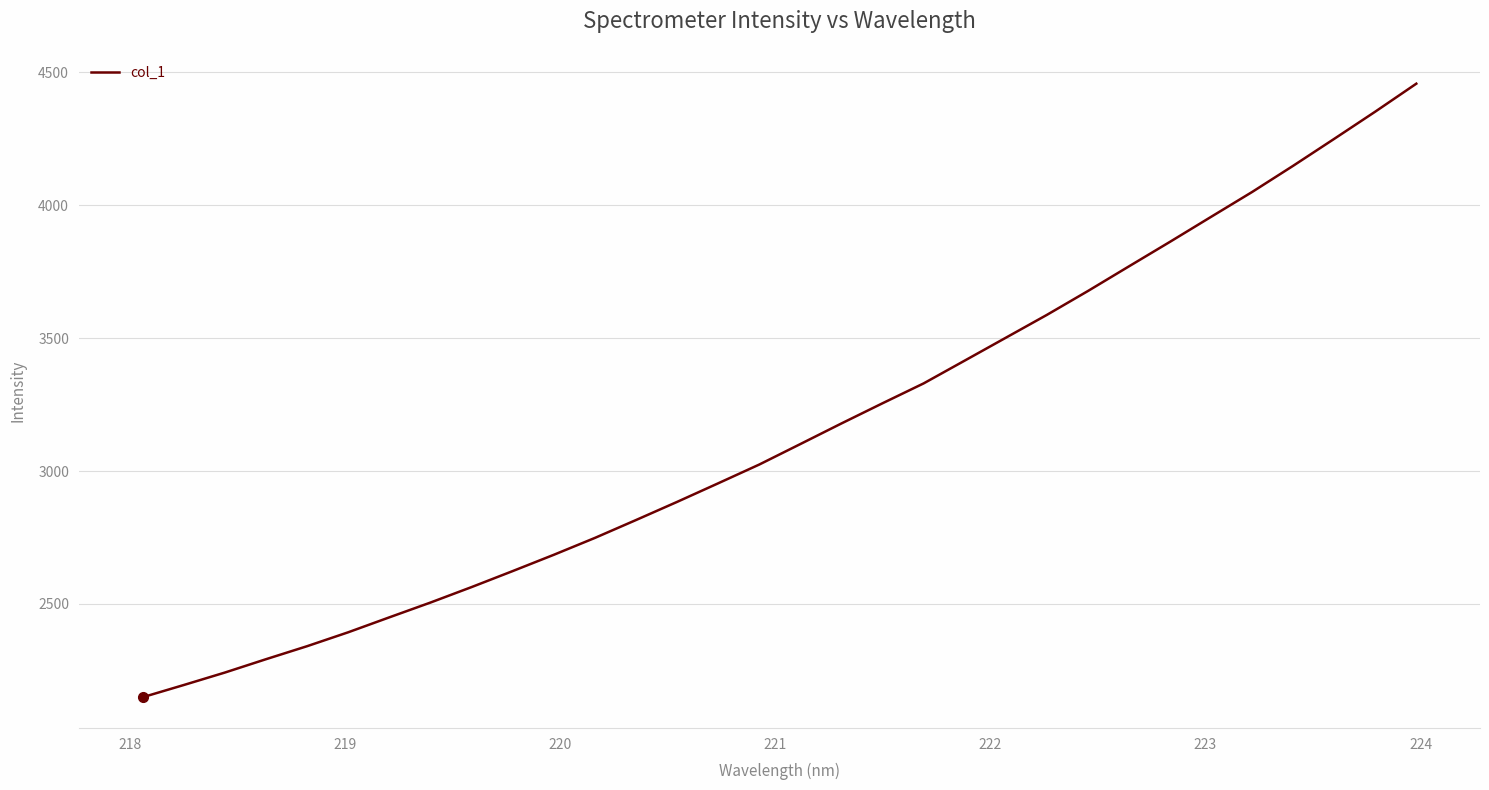

What is the greatest value displayed?

4457.6